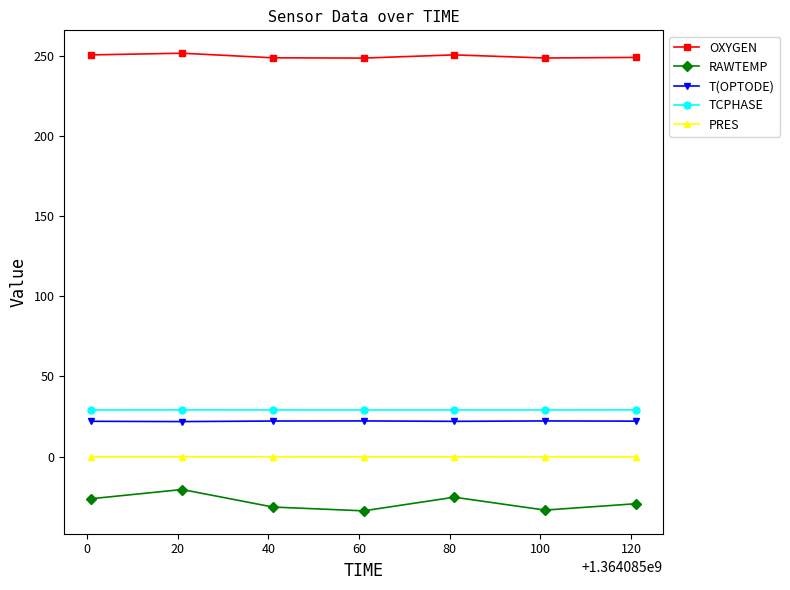

Which series has the largest total across all categories?

OXYGEN